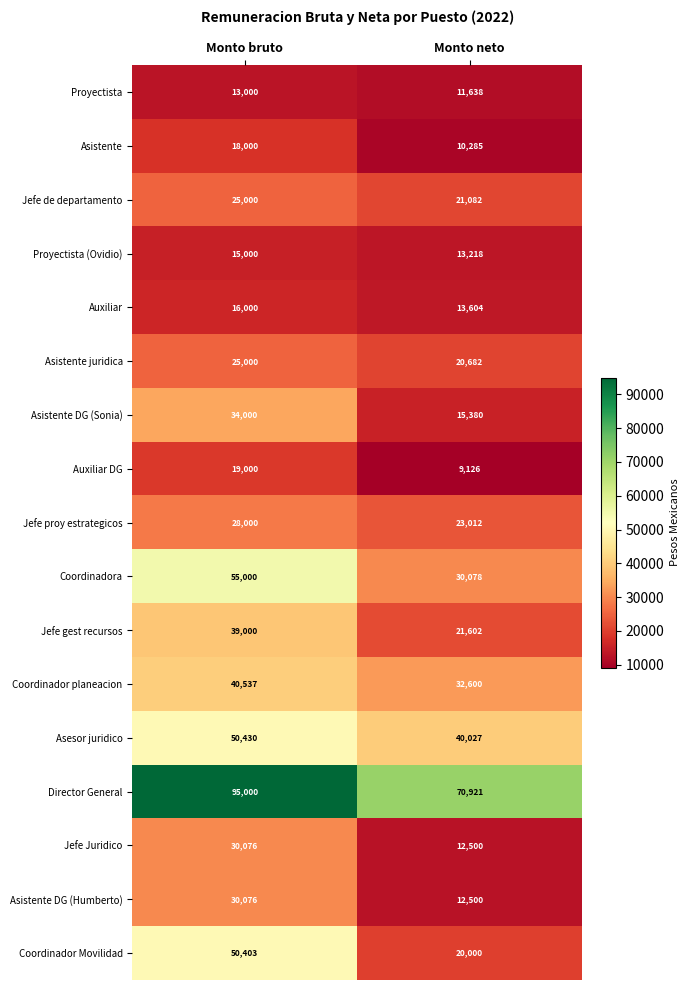

What value does the Coordinador planeacion series have at Monto neto?

32600